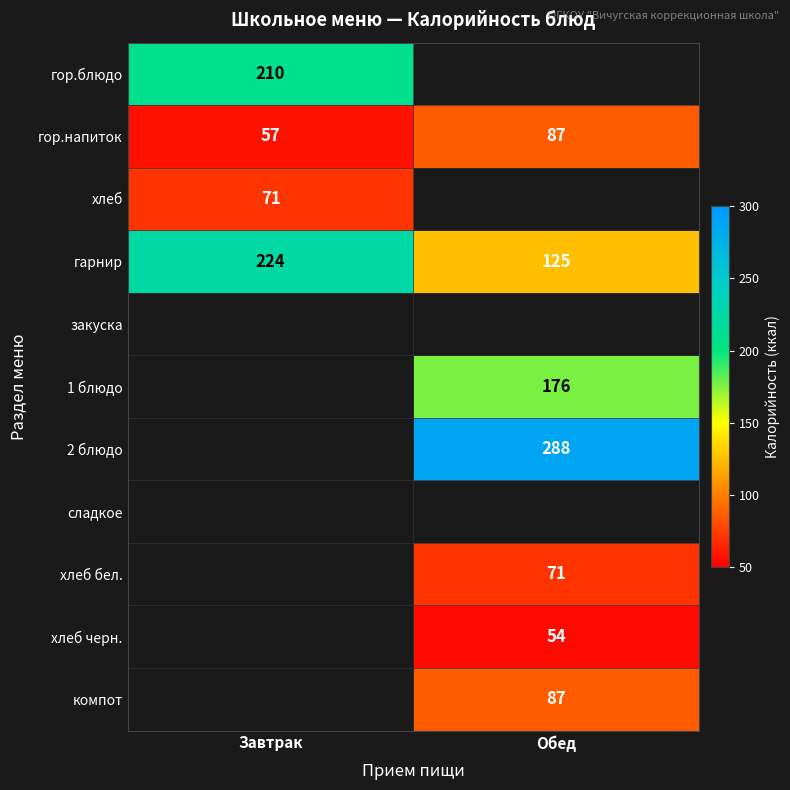

What is the greatest value displayed?

288.0